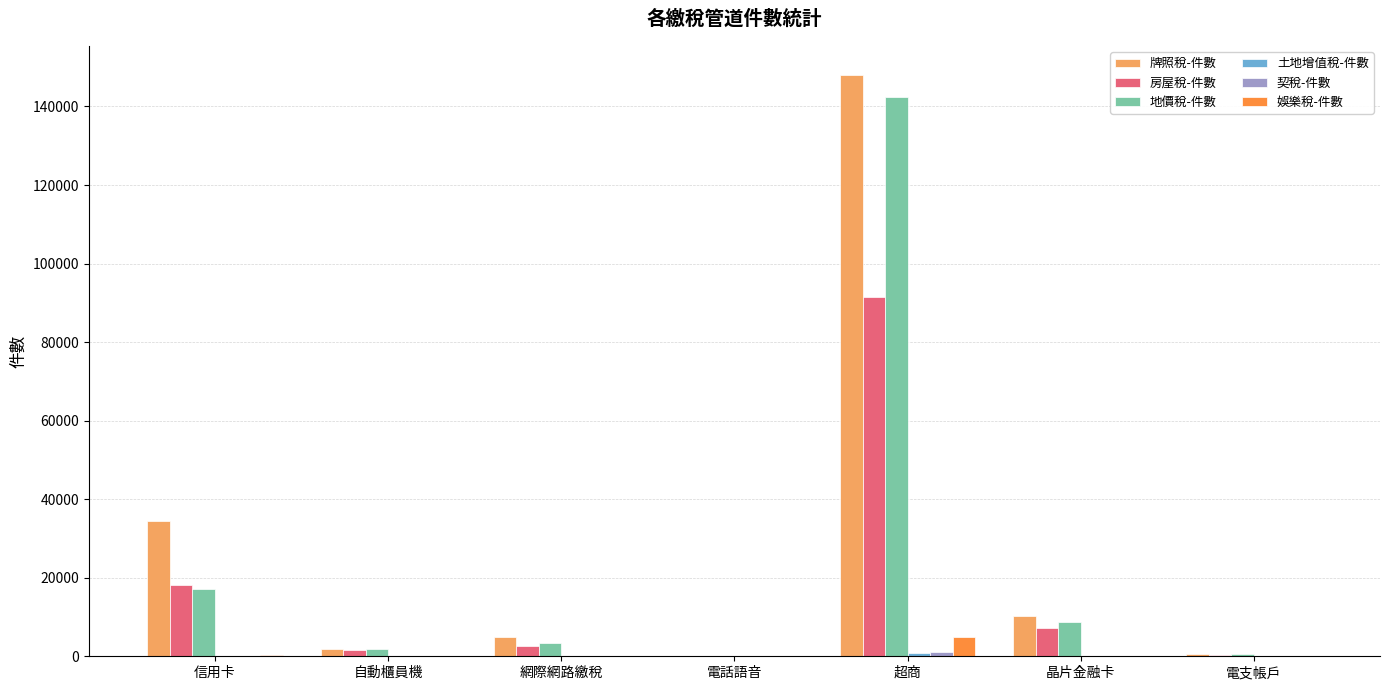

True or false: 房屋稅-件數 has a value of 9901 at 信用卡.

False